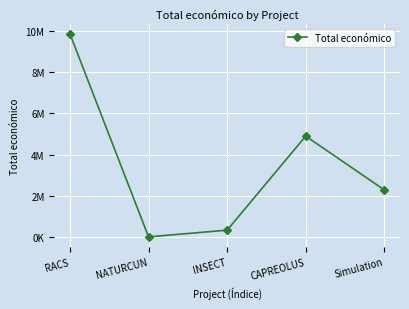

What is the label of the 2nd point from the left?

NATURCUN